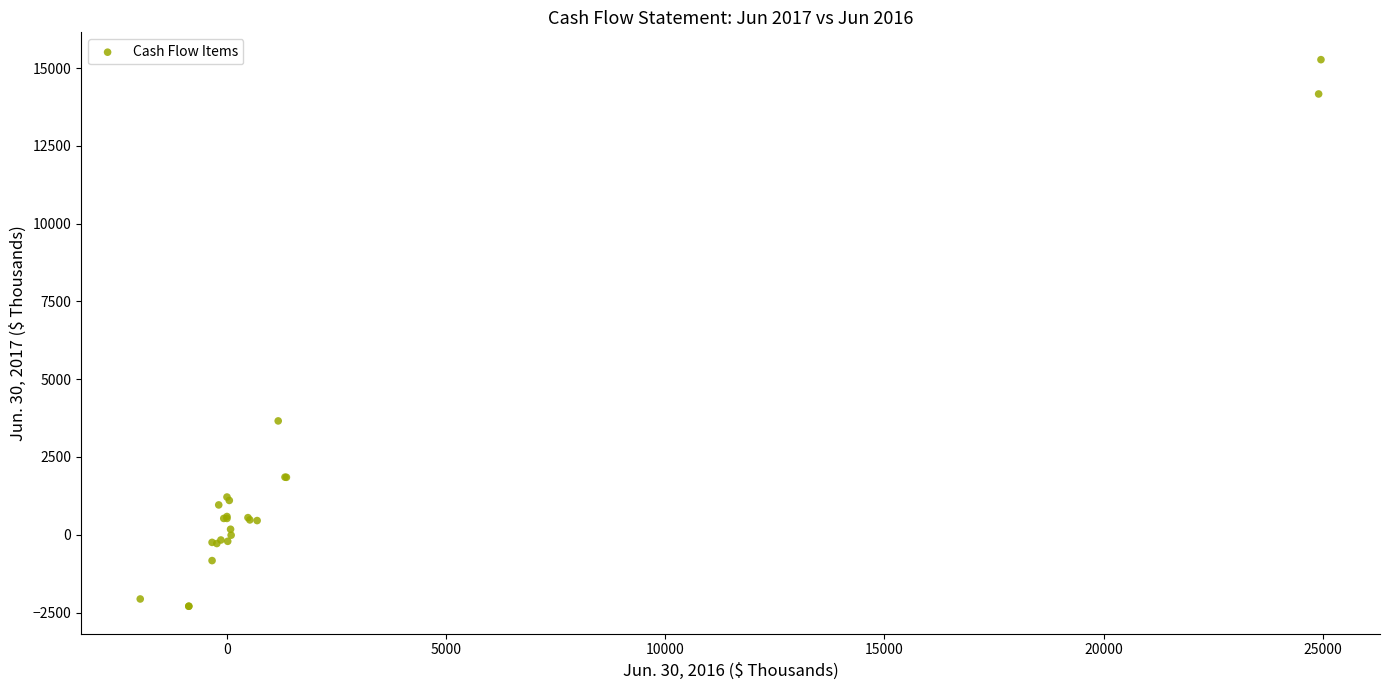

What Y value in the scatter plot is closest to 6488?

3660